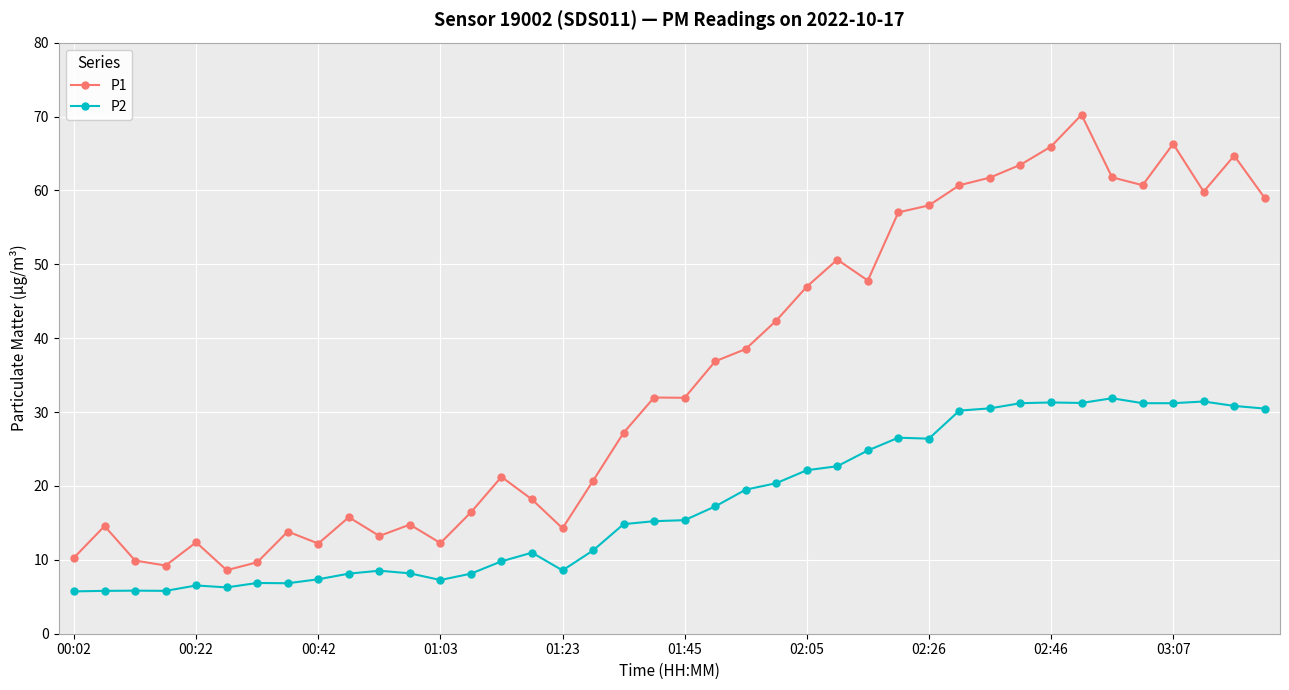

What is the maximum value shown in the chart?

70.2